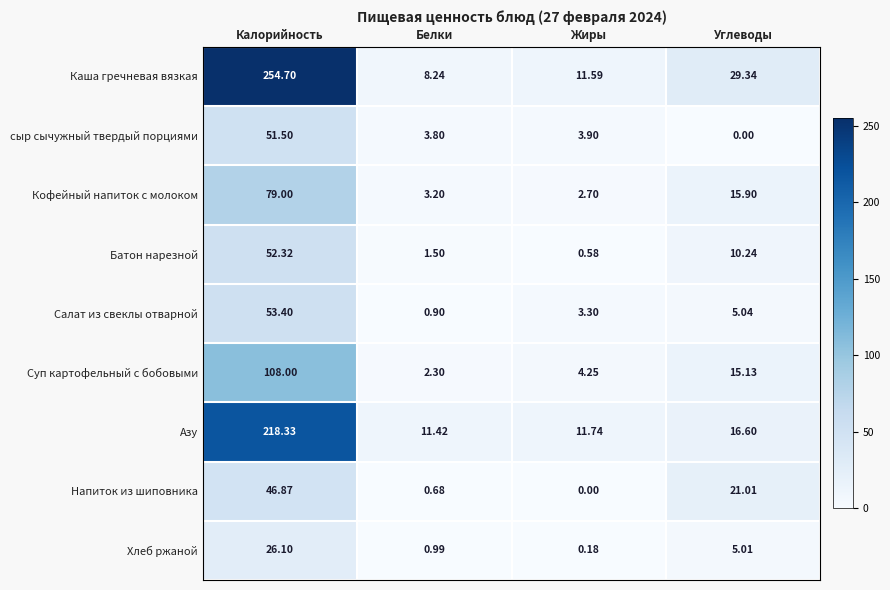

Is the value of Хлеб ржаной at Калорийность greater than the value of Каша гречневая вязкая at Жиры?

Yes